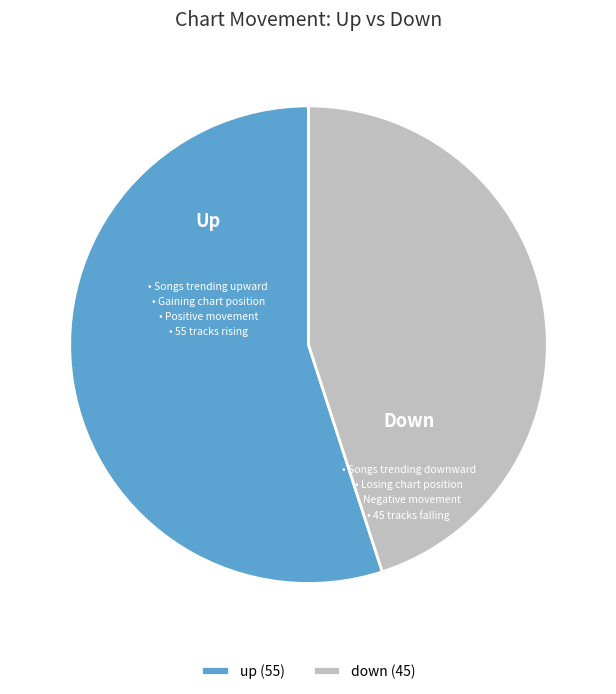

Which category accounts for the majority?

up